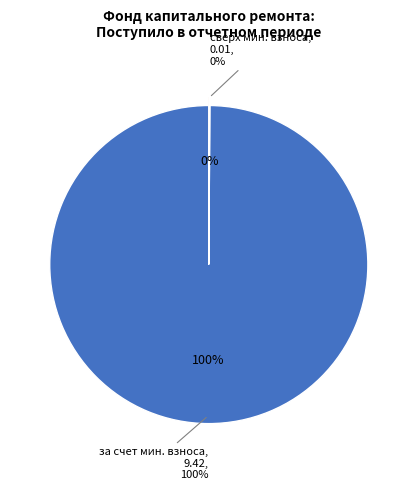

Count the number of slices in the pie.

2